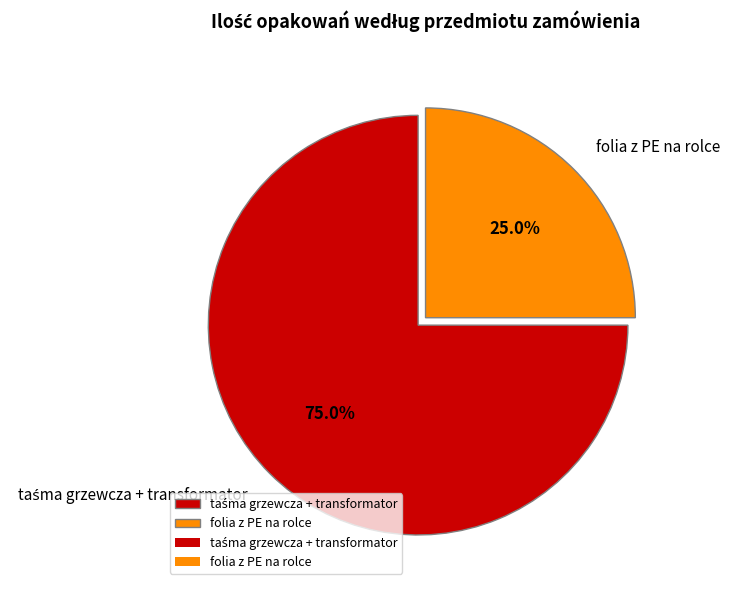

What percentage is NOT represented by folia z PE na rolce?

75.0%